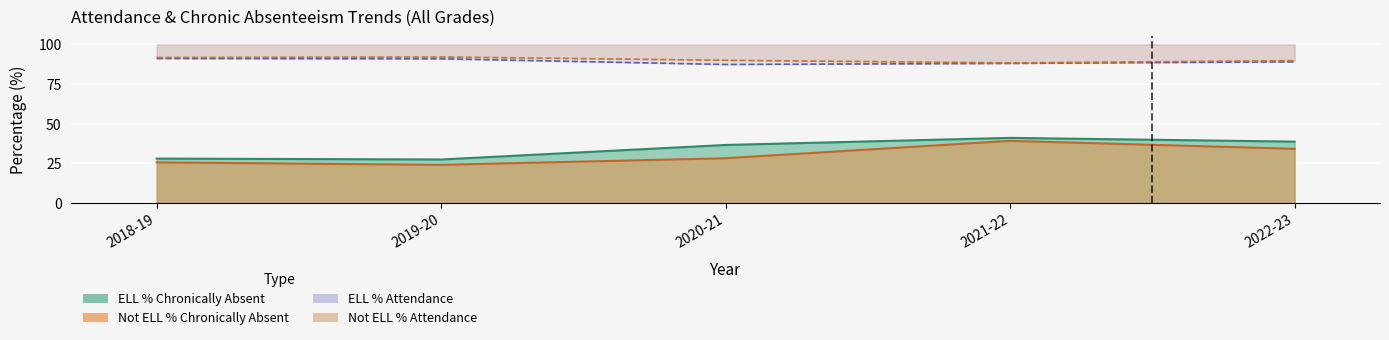

What position from the right is 2019-20?

4